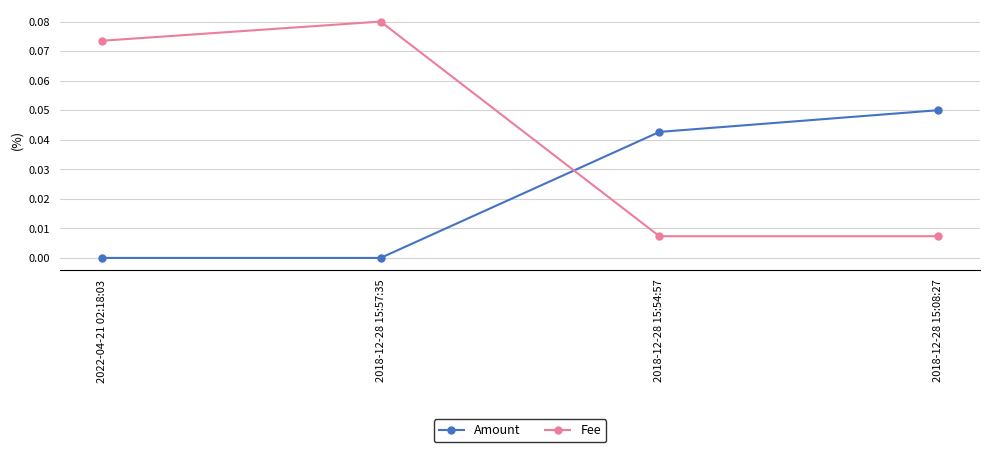

Which category has the highest value across all series?

2018-12-28 15:57:35